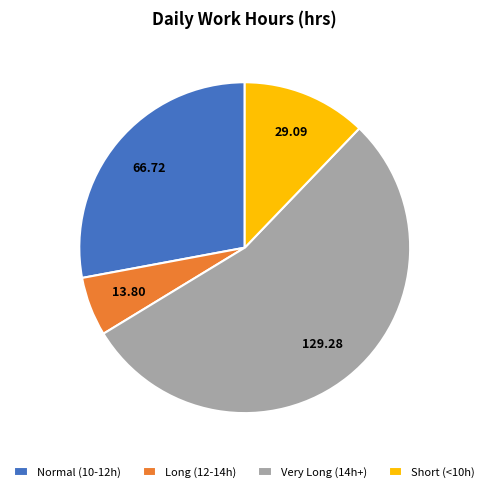

Do Normal (10-12h) and Long (12-14h) together represent more than half of the pie?

No